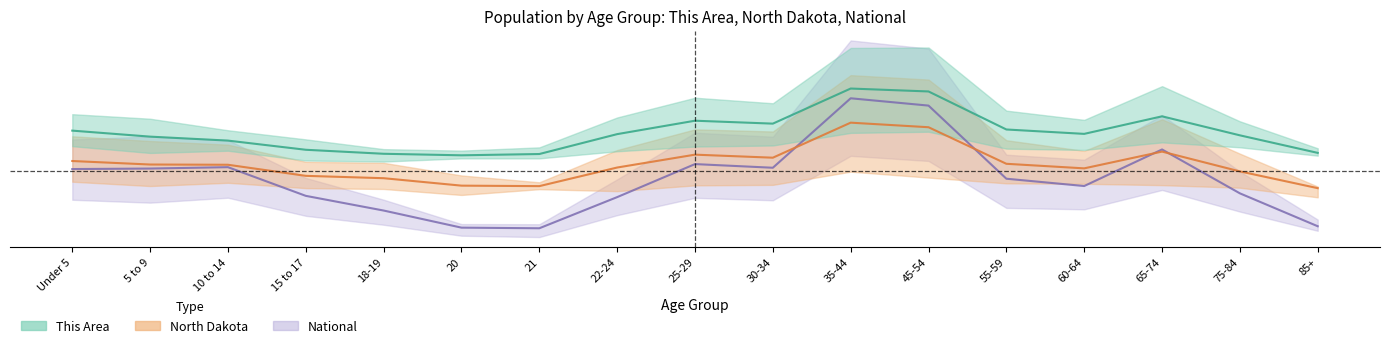

Which has a higher value, 21 or 10 to 14?

10 to 14